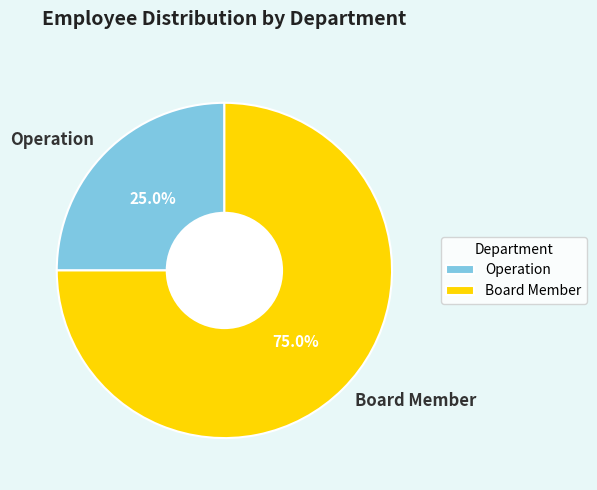

How much of the chart is everything except Operation?

75.0%